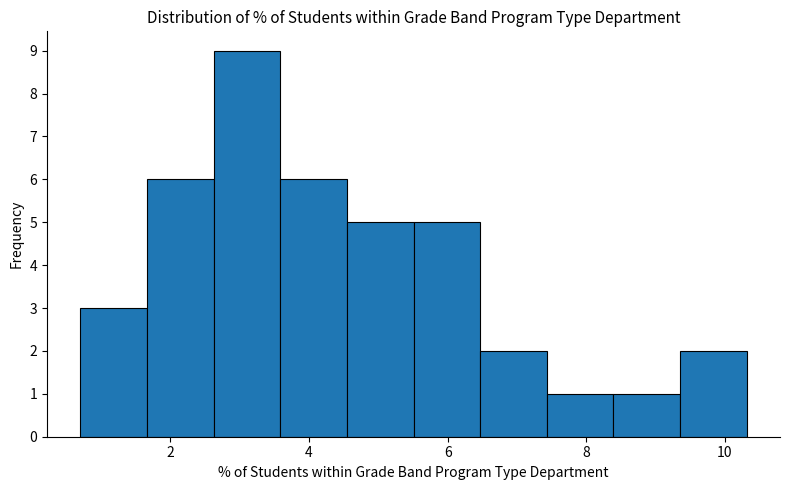

Reading left to right, list every bar in this chart as the range it spans on the x-axis followed by its height. Neither the bar edges nor the heights are printed on the chart, so give them approximately, as read against the axes.

0.8 to 1.6: 3
1.6 to 2.6: 6
2.6 to 3.6: 9
3.6 to 4.6: 6
4.6 to 5.6: 5
5.6 to 6.4: 5
6.4 to 7.4: 2
7.4 to 8.4: 1
8.4 to 9.4: 1
9.4 to 10.4: 2